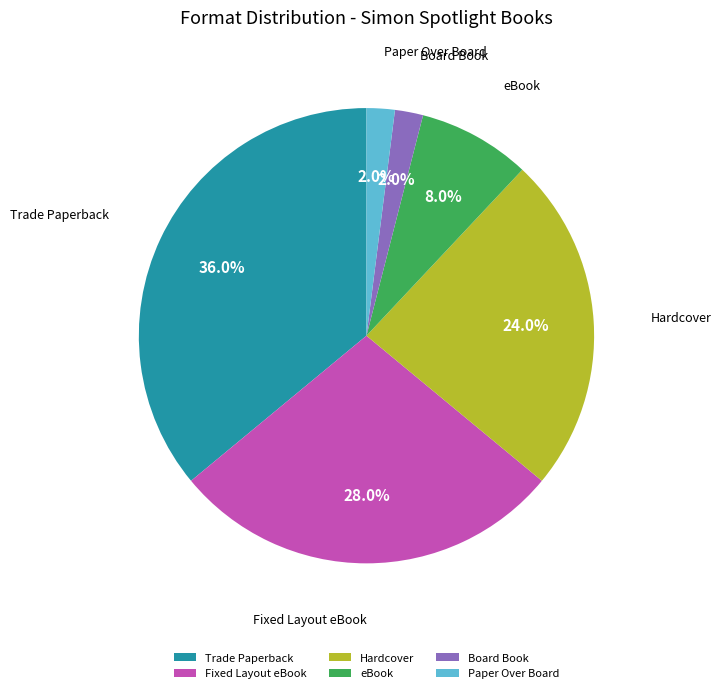

Between eBook and Board Book, which is larger?

eBook